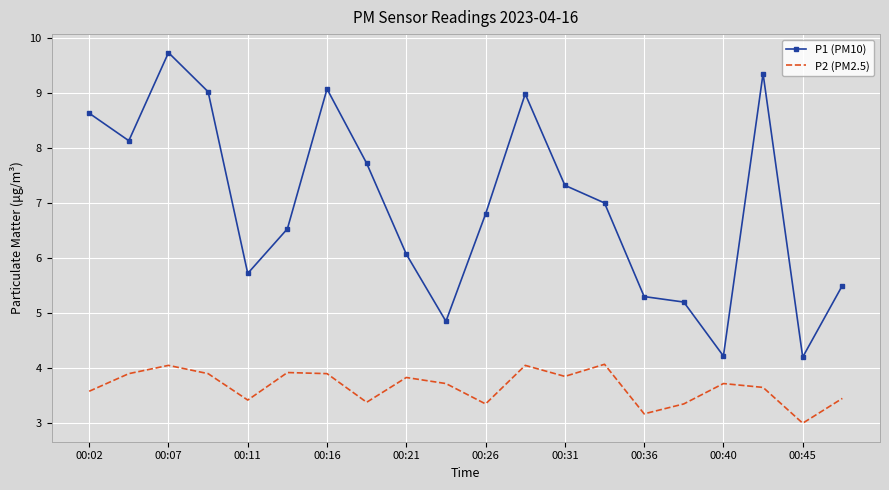

Which series has the largest total across all categories?

P1 (PM10)